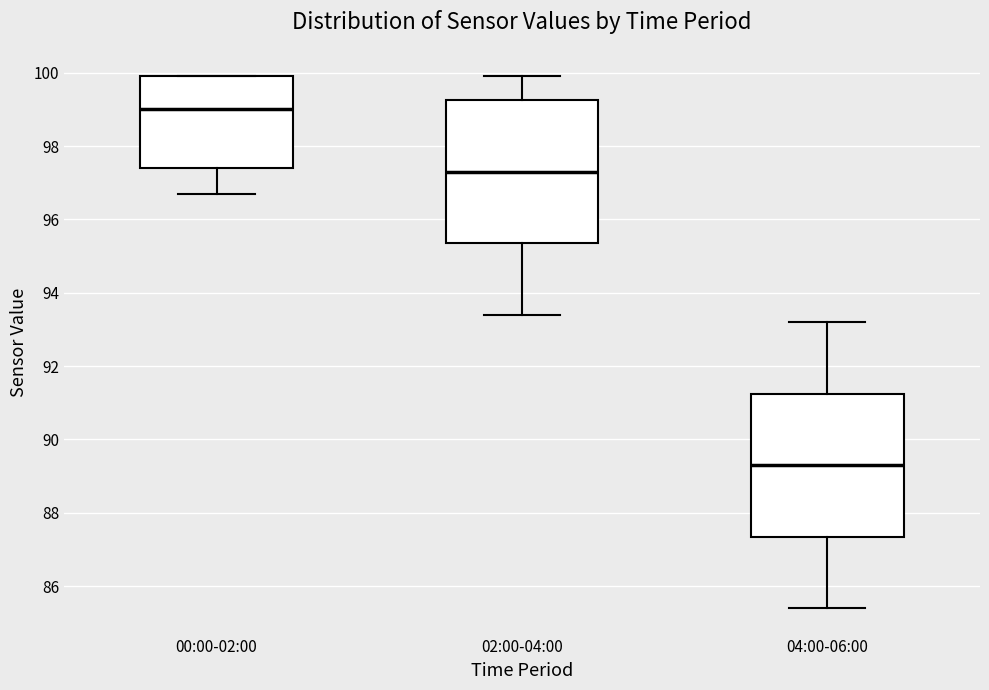

Which box's median line is the lowest?

04:00-06:00